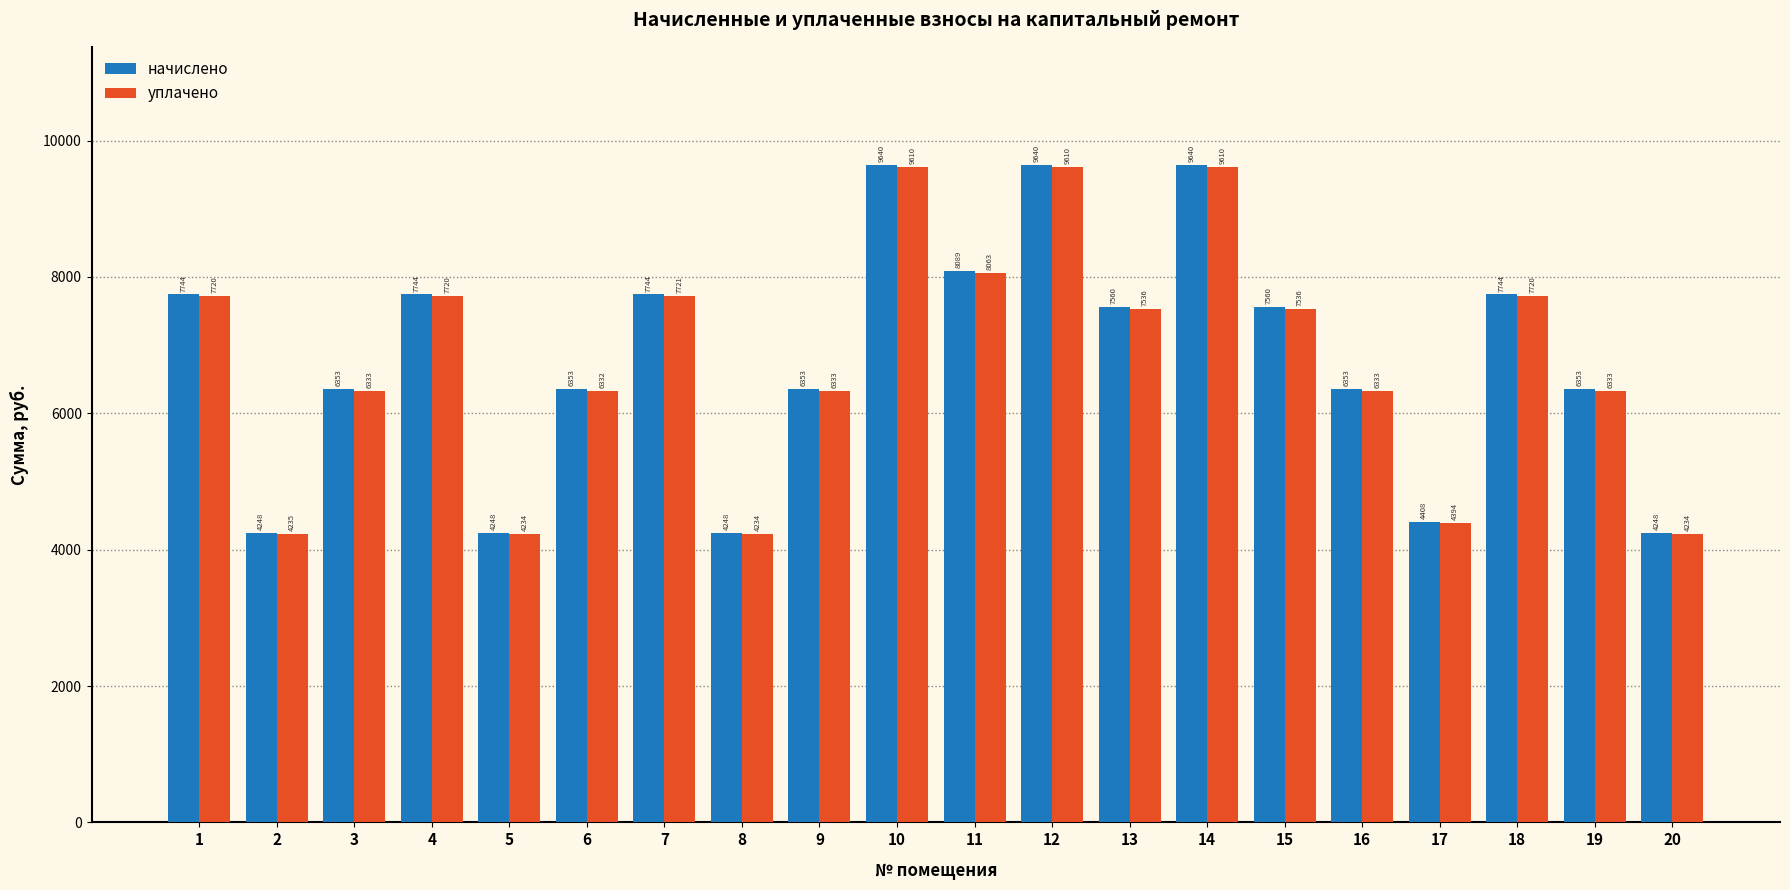

Is it true that уплачено equals 1485.7 at 20?

False